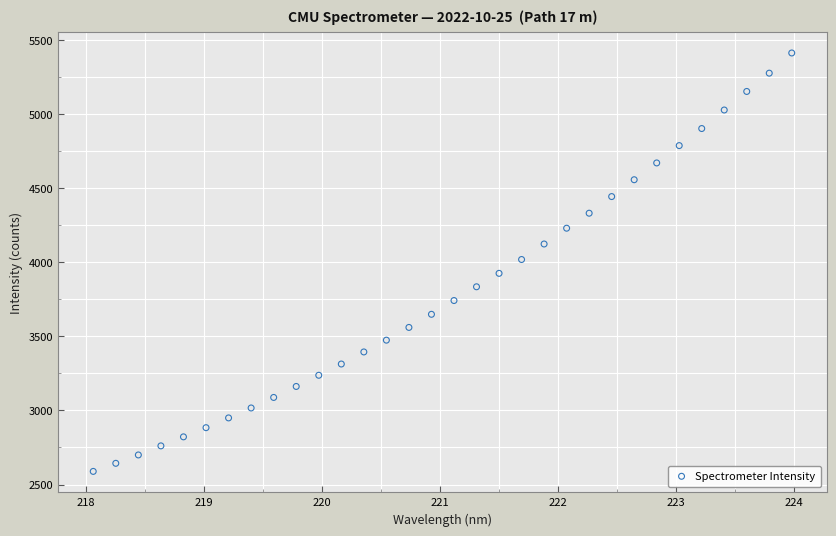

What is the range of X values (max minus min)?

5.9